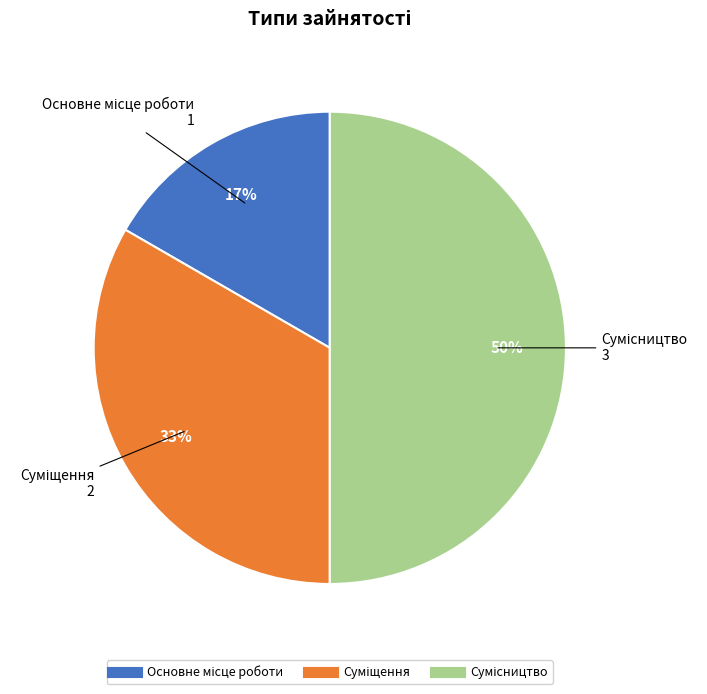

To the nearest percent, what is the average slice percentage?

33%